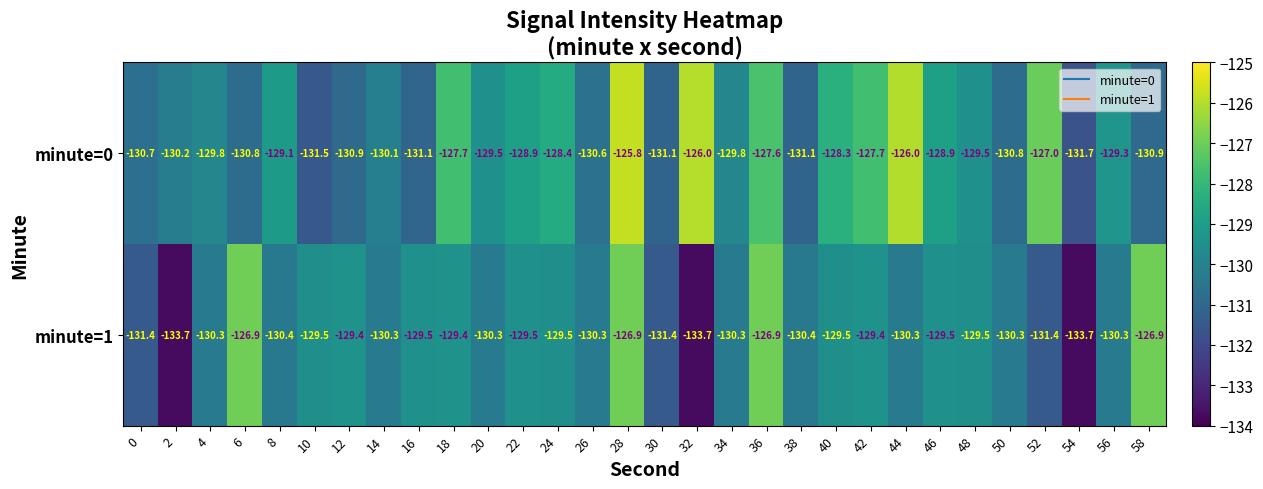

True or false: minute=1 has a value of -201.0 at 8.

False